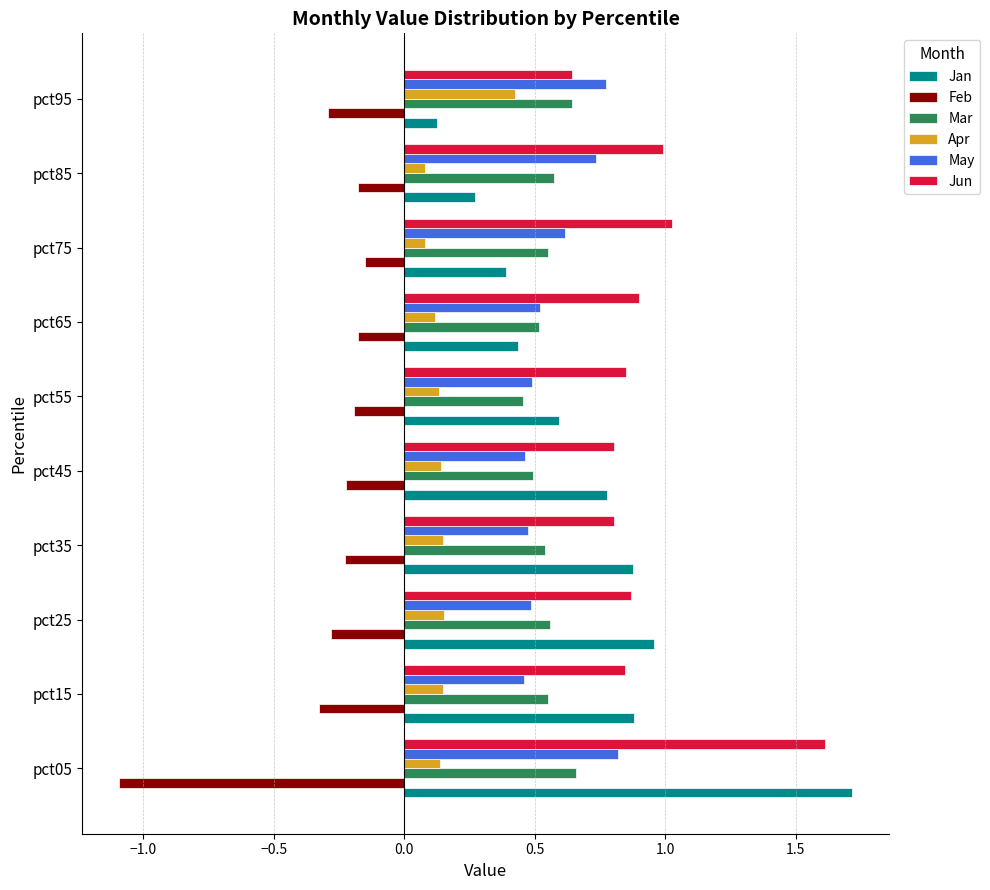

What is the difference between the maximum and minimum values in the Feb series?

0.9